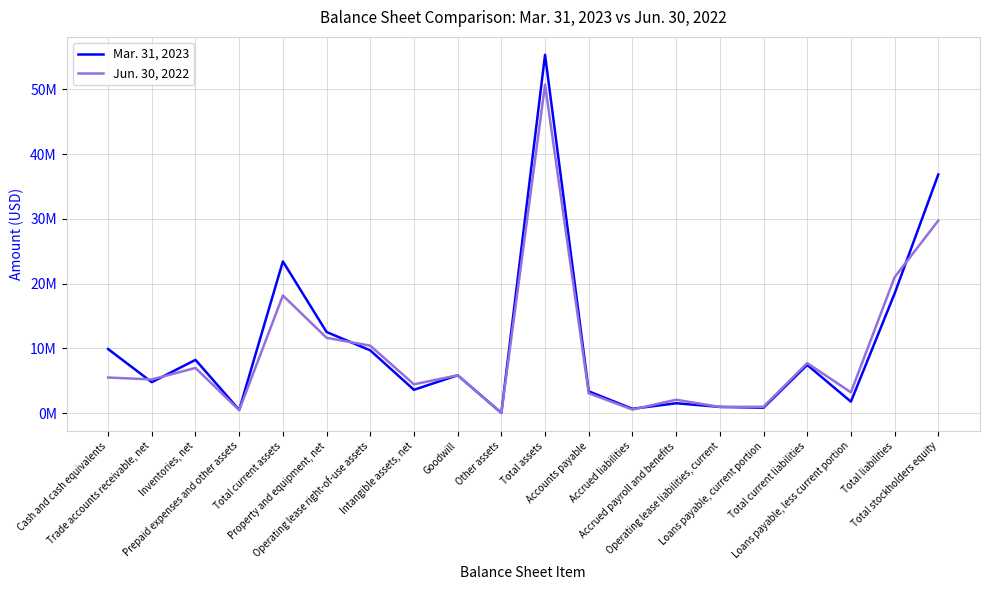

What are all the series names shown in the legend?

Mar. 31, 2023, Jun. 30, 2022